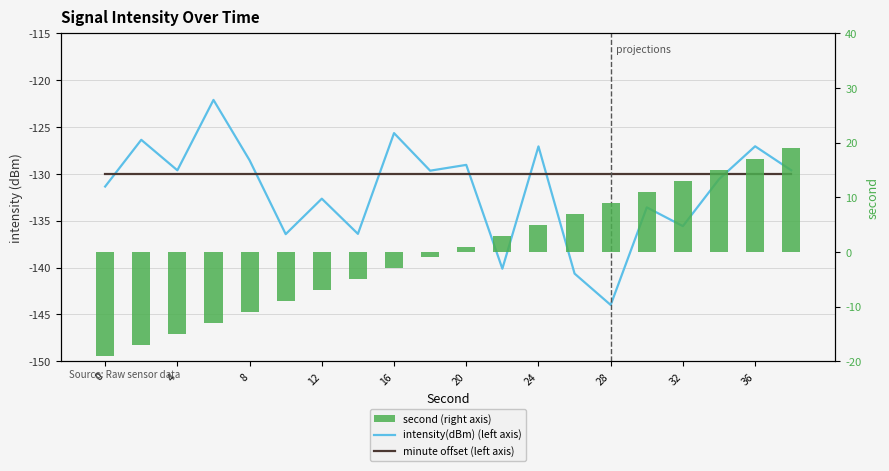

True or false: minute offset (left axis) has a value of -52.9 at 4.

False